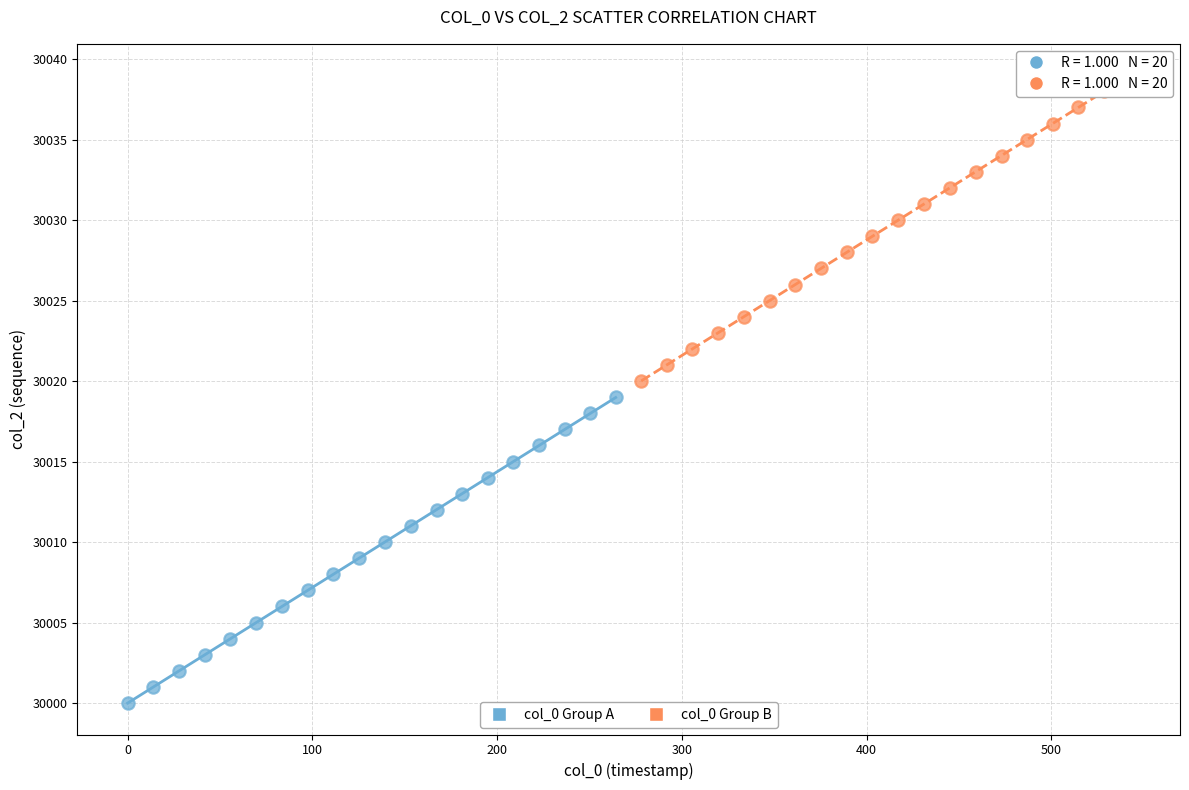

Which series reaches the maximum Y coordinate?

col_0 Group B